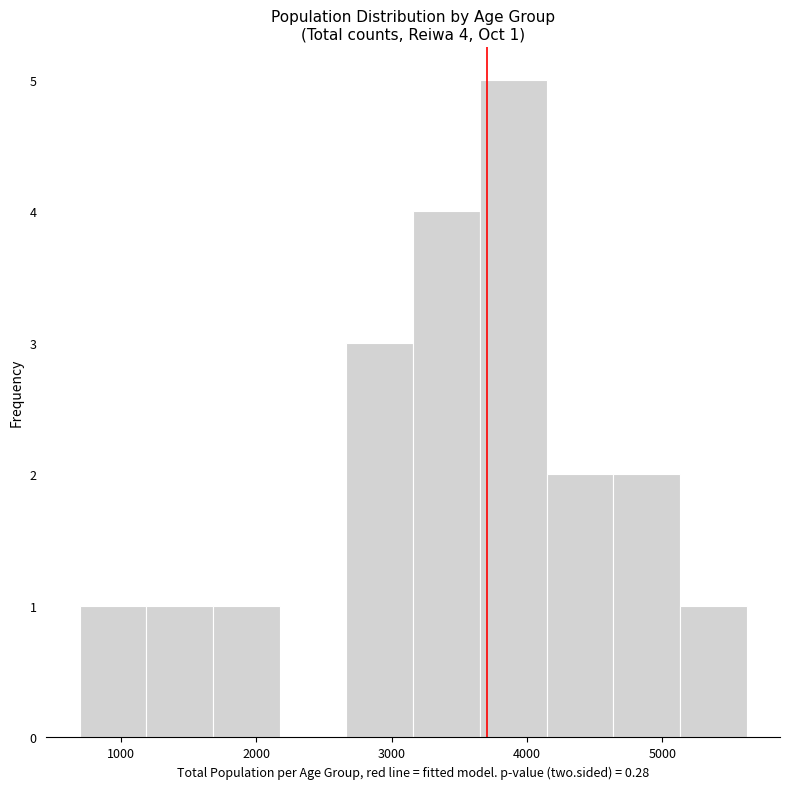

Which range on the x-axis has the tallest bar?

3700 to 4100